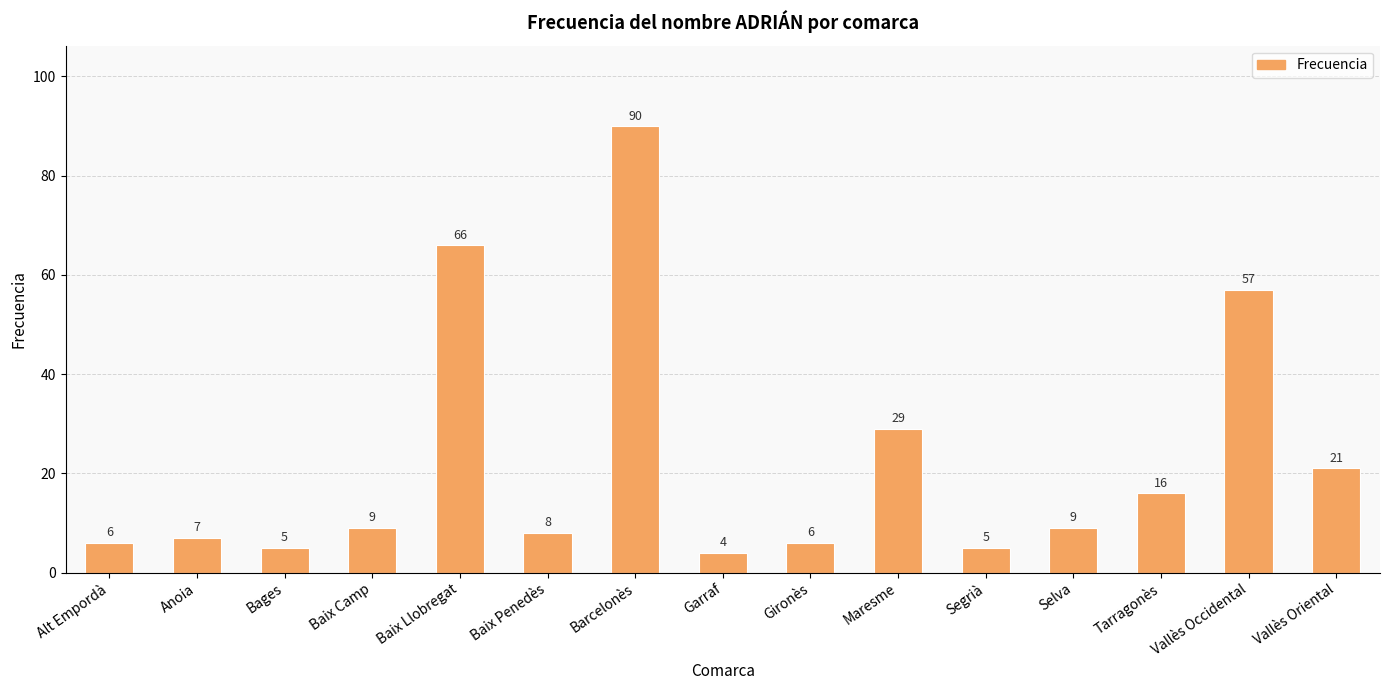

What is the value of the 7th bar from the left?

90